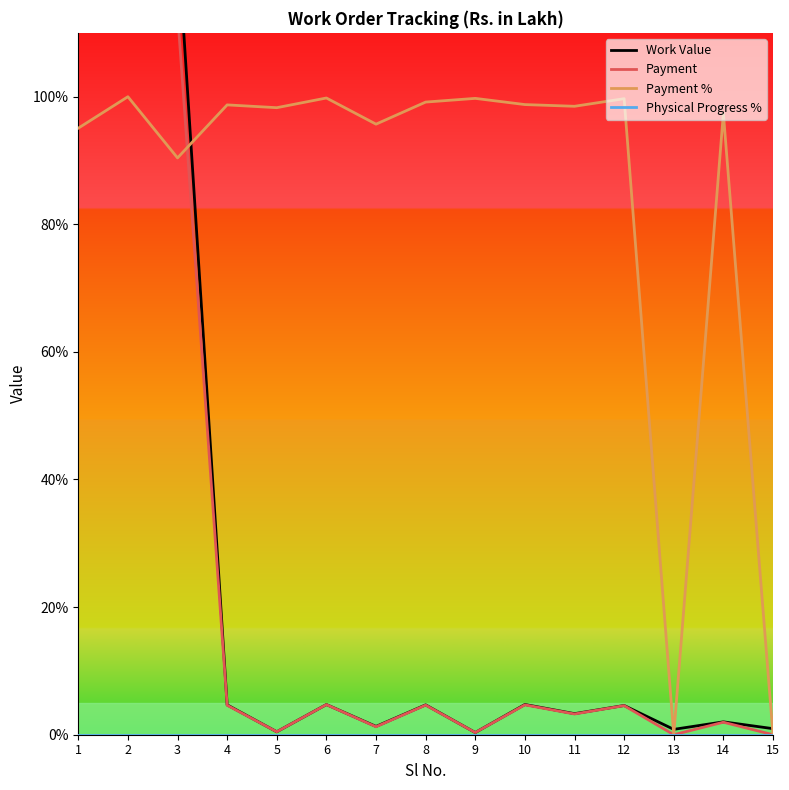

Which series changed the most between 7 and 8?

Payment %